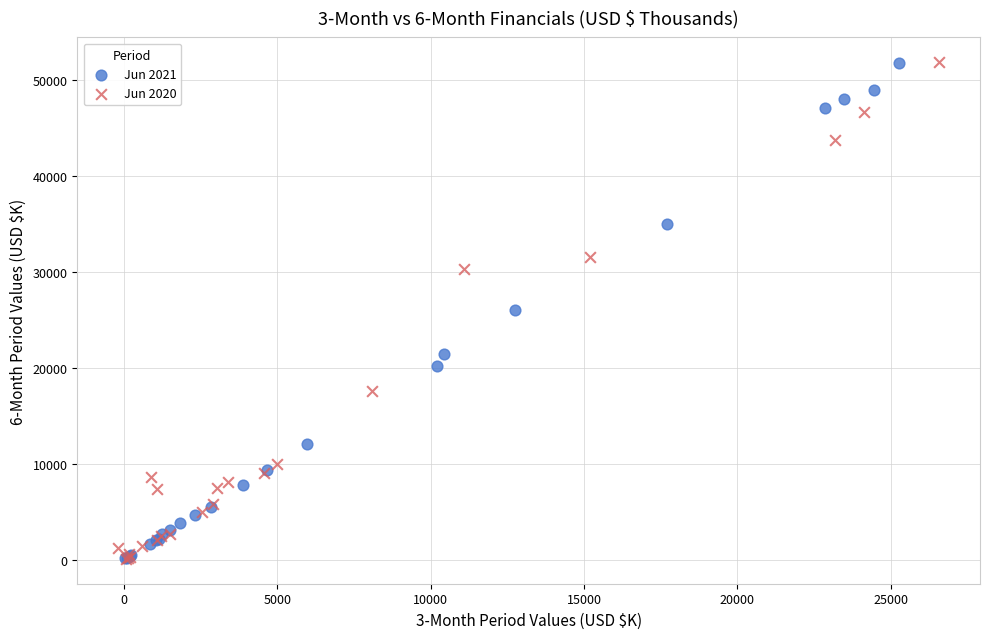

Which series has the widest spread of Y values?

Jun 2020